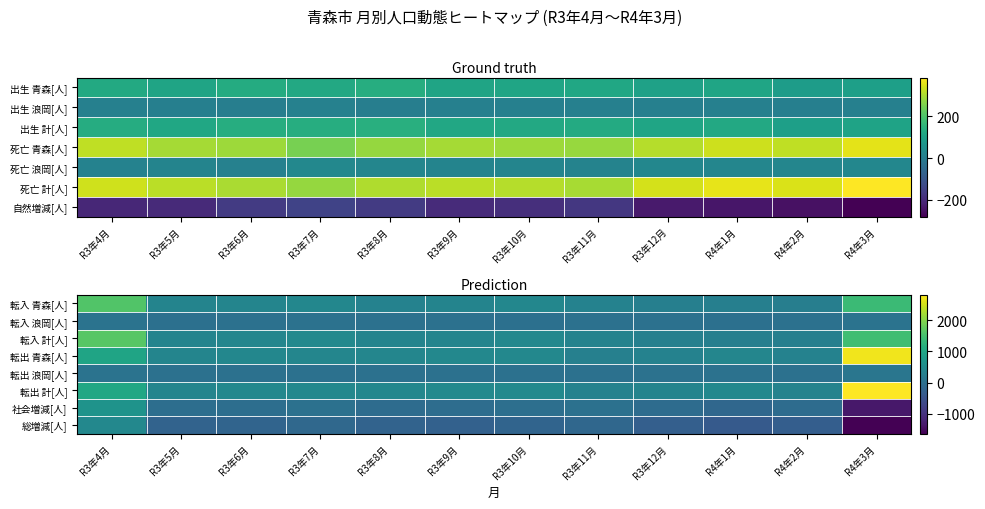

Between R3年7月 and R3年6月, which is larger?

R3年7月